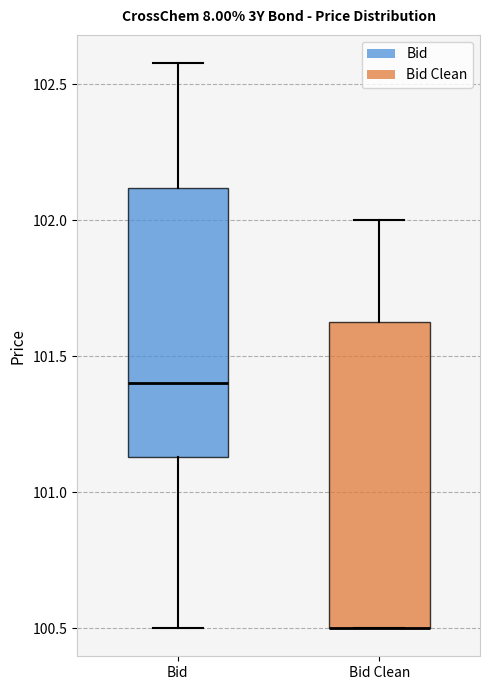

Reading left to right, read every box against the y-axis: the position of its median line, the range the box covers, and the ends of its whiskers. The values are not printed on the chart, so give them approximately, as read against the axis.

Bid: median 101.40, box 101.15 to 102.10, whiskers 100.50 to 102.60
Bid Clean: median 100.50 (drawn on the box's lower edge), box 100.50 to 101.65, whiskers 100.50 to 102.00